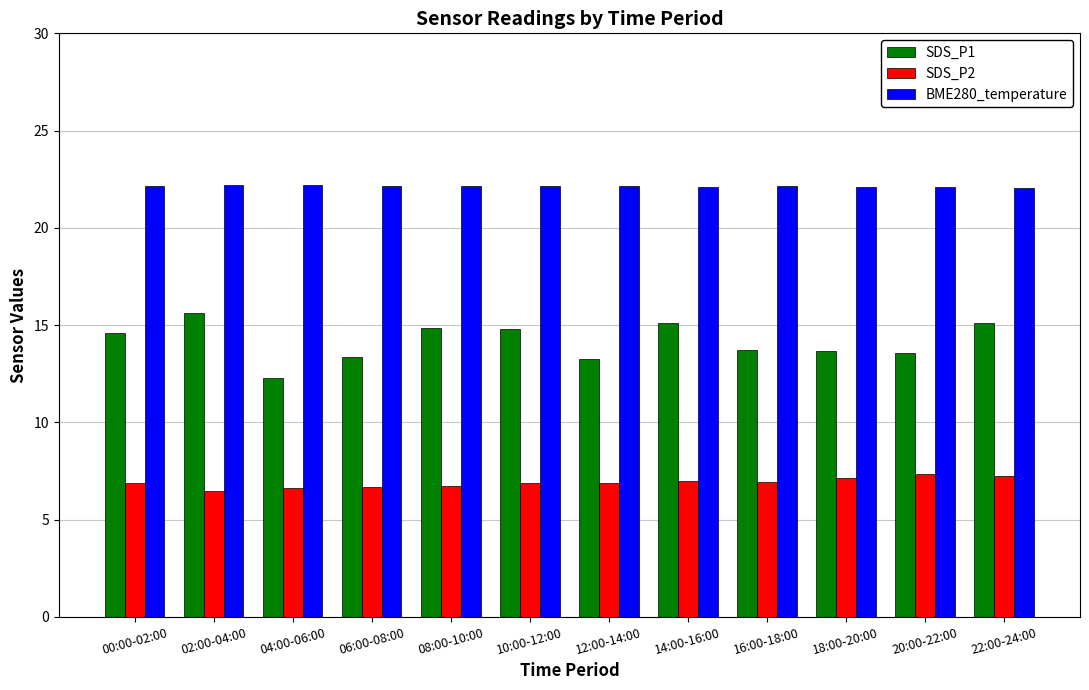

What is the spread (max minus min) of values at 18:00-20:00?

15.0